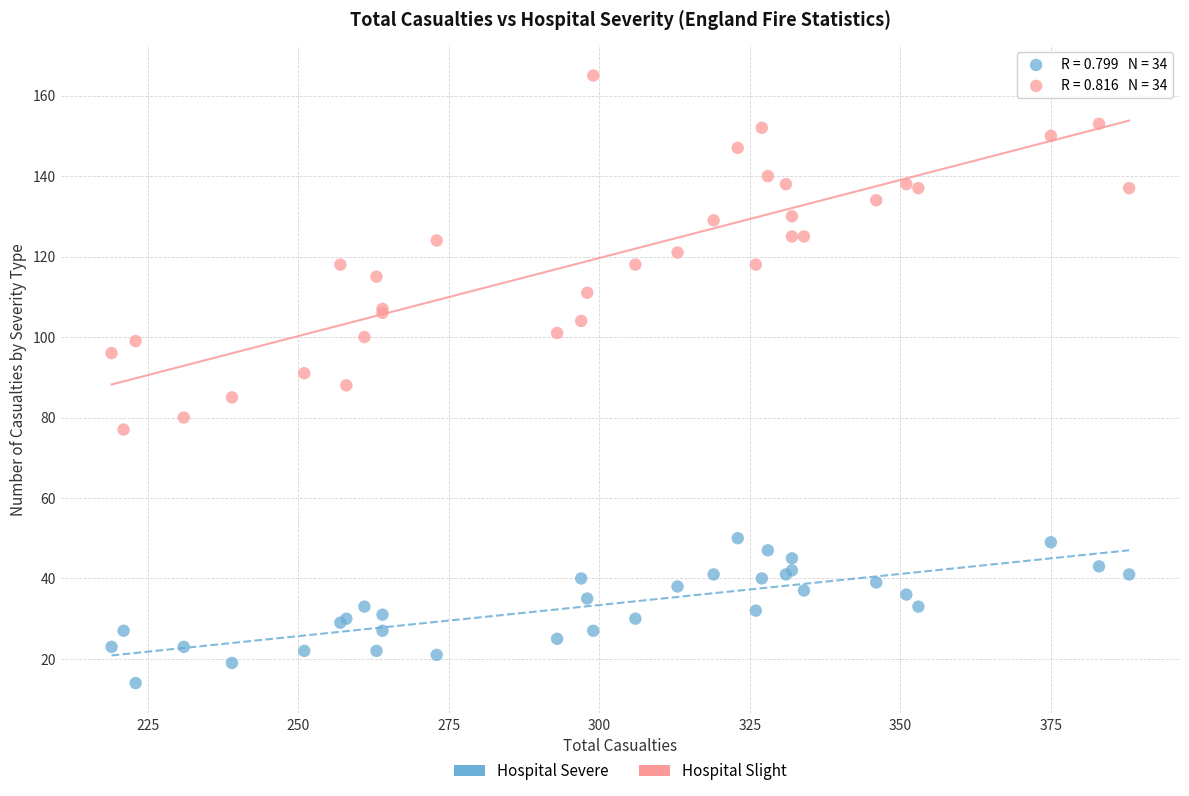

Which series reaches the minimum Y coordinate?

Hospital Severe